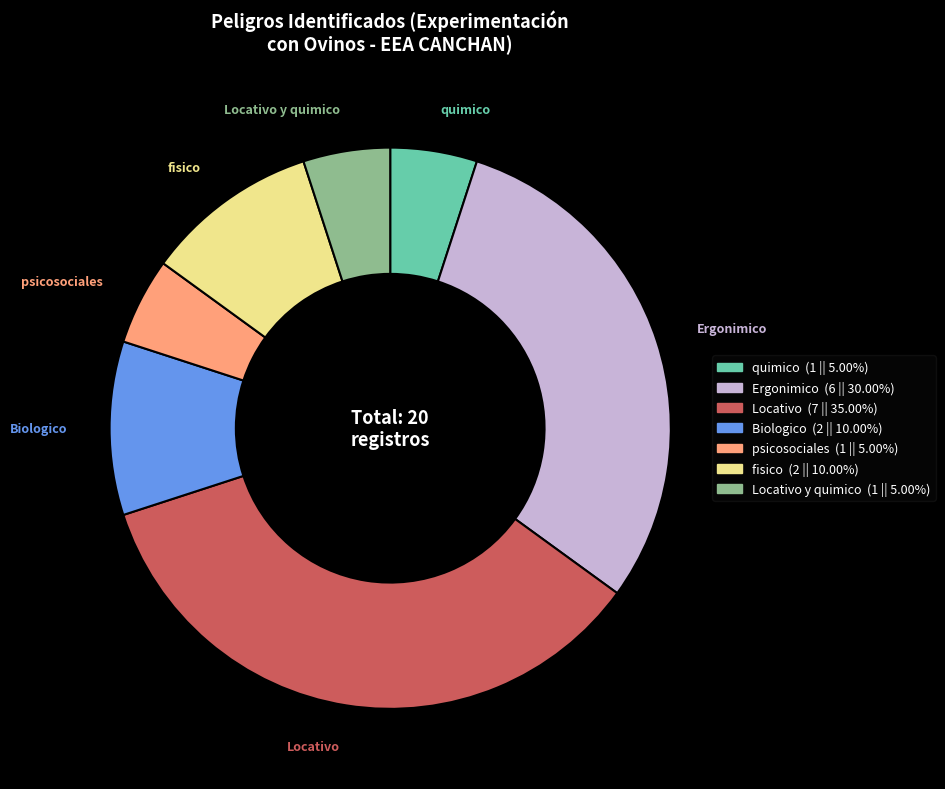

Is there a majority slice in this chart?

No